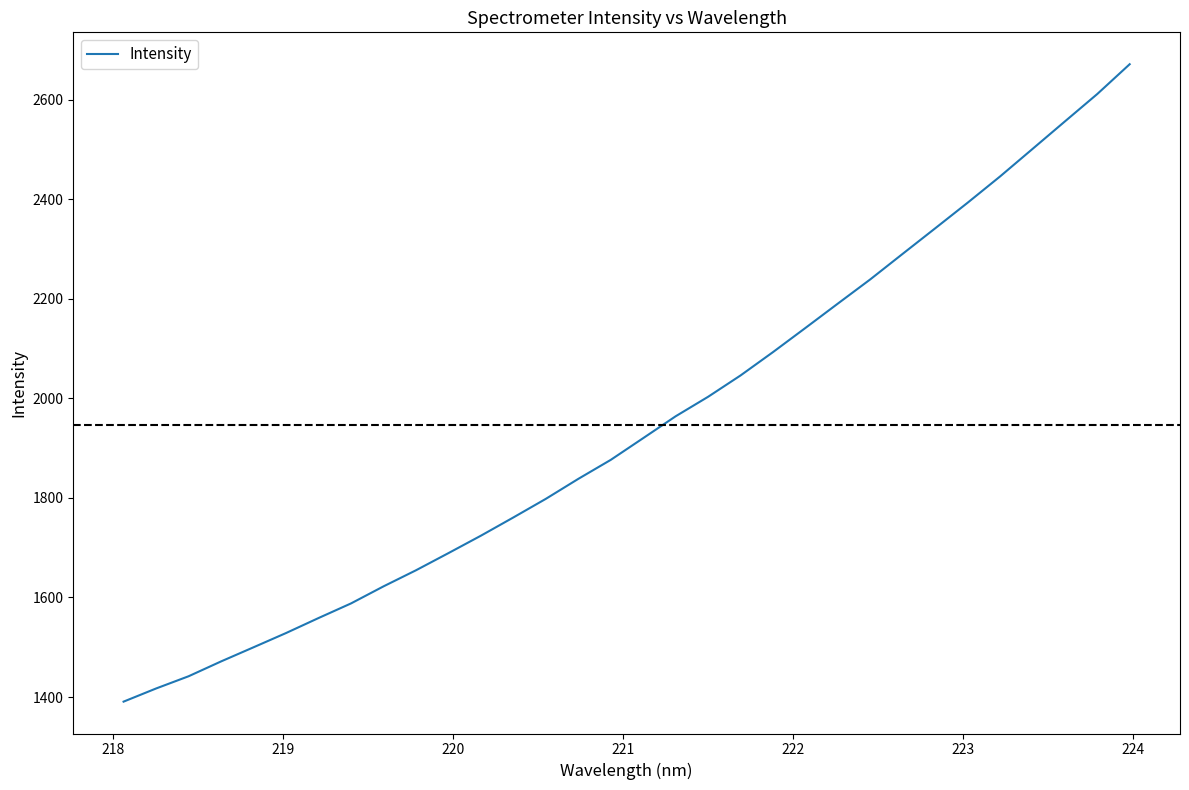

What is the maximum value shown in the chart?

2671.0